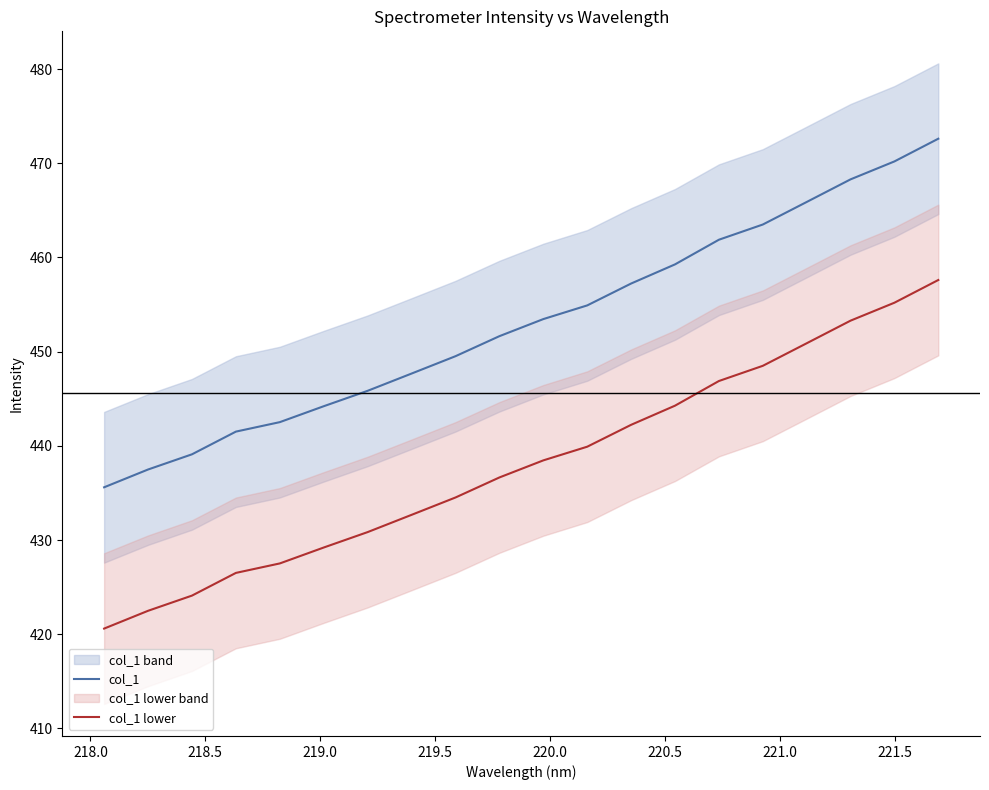

True or false: col_1 lower and col_1 intersect in this chart.

False